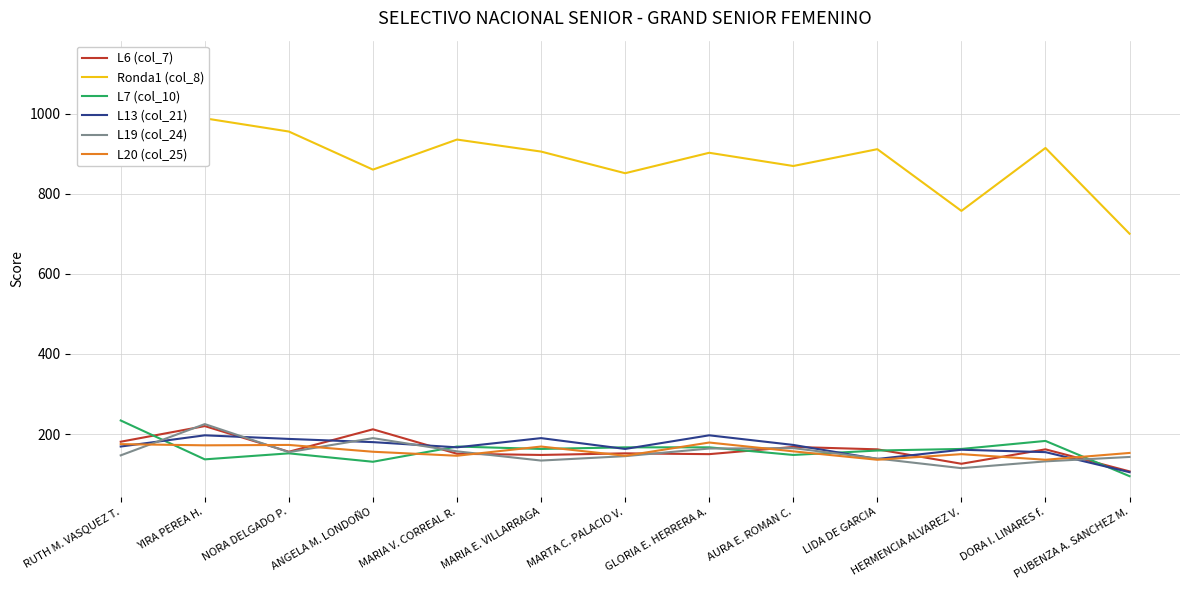

How many data points in L19 (col_24) are above 147?

6